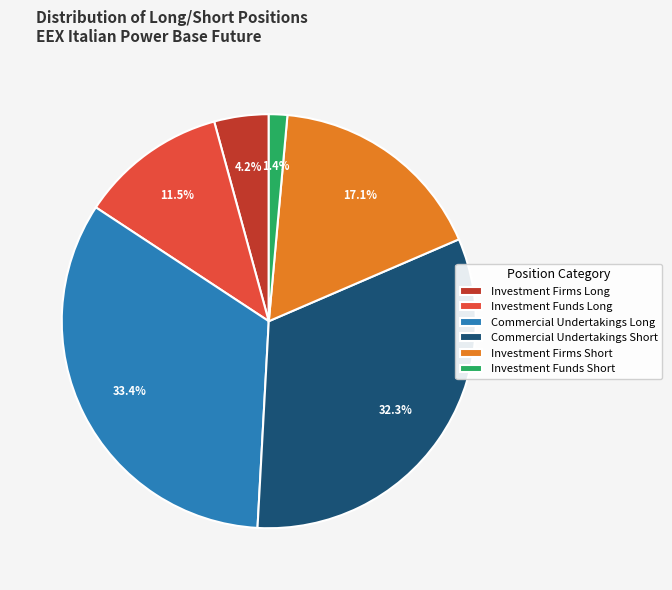

What percentage is the Investment Firms Long slice, to the nearest percent?

4%